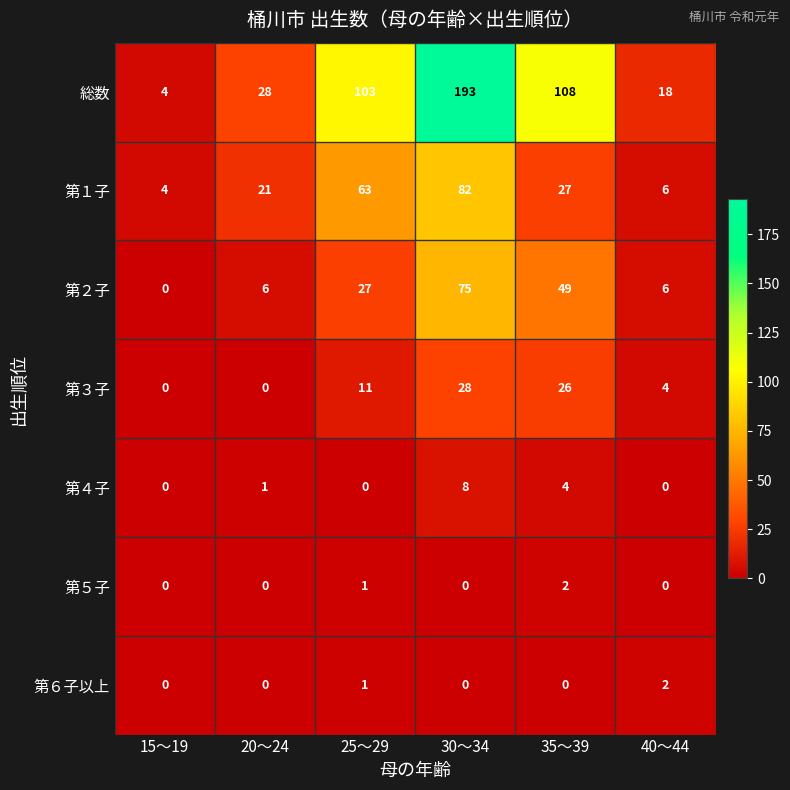

The value of 第６子以上 at 40～44 is 1. True or false?

False